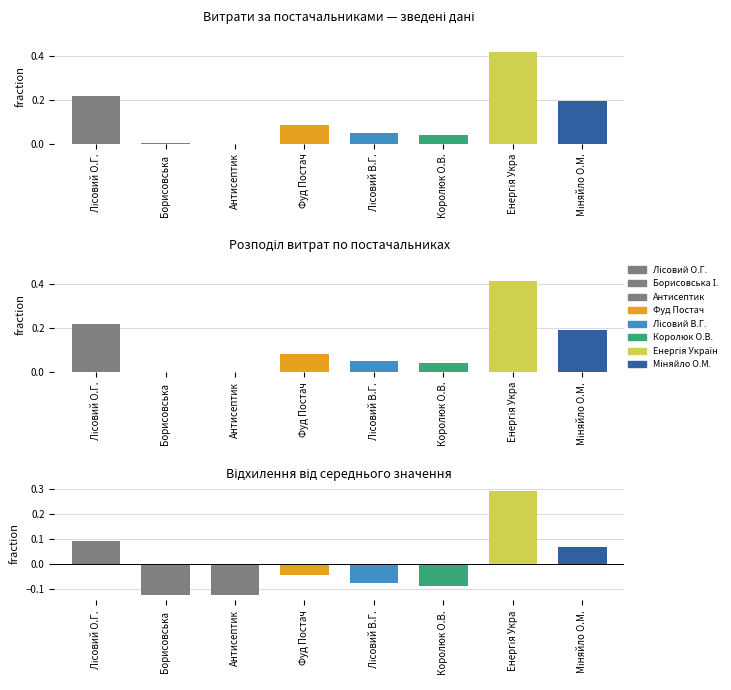

What is the maximum value shown in the chart?

0.4